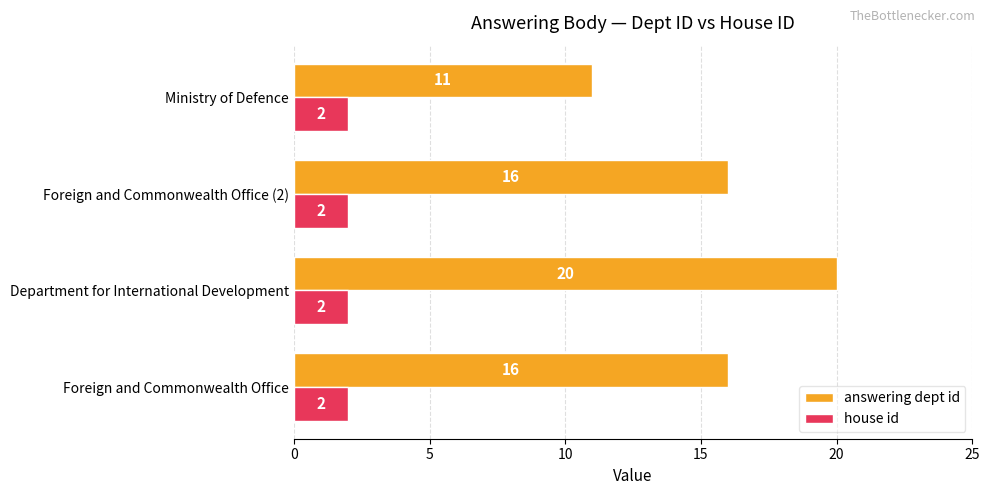

How many categories are shown in the chart?

4